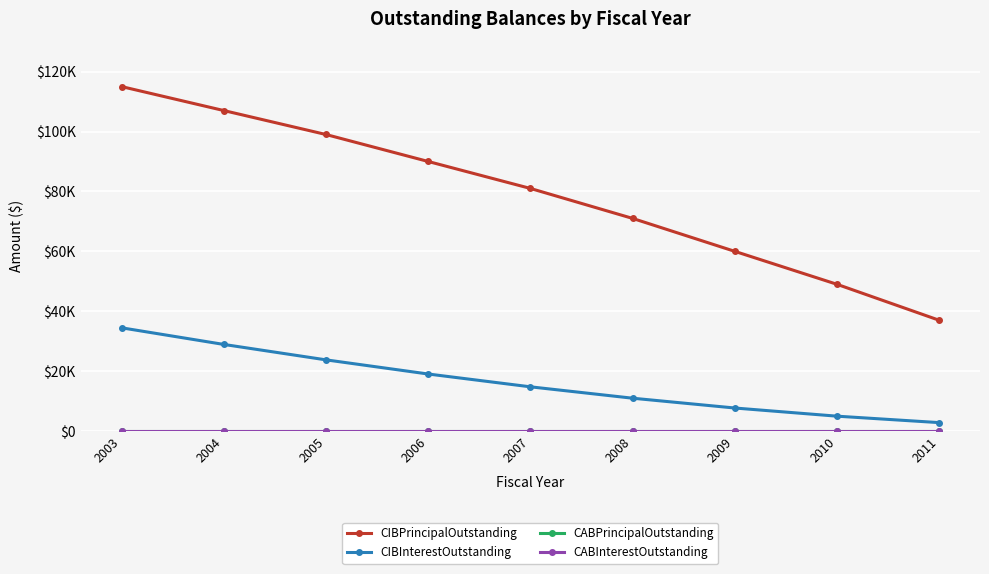

Between 2008 and 2009, which series saw the biggest shift?

CIBPrincipalOutstanding